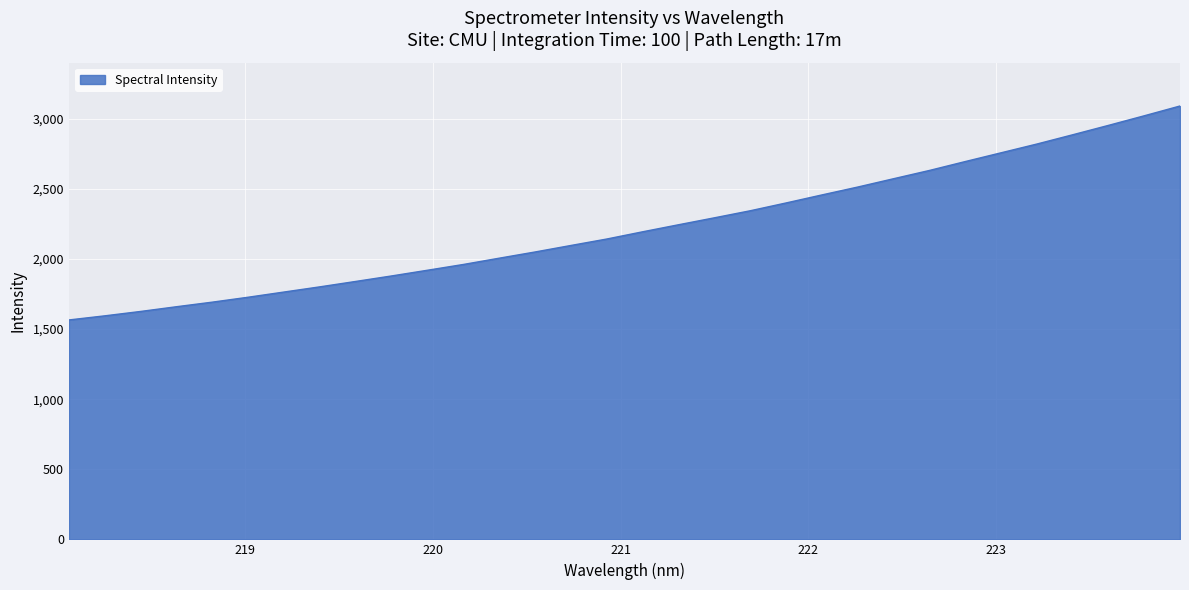

What is the greatest value displayed?

3091.1